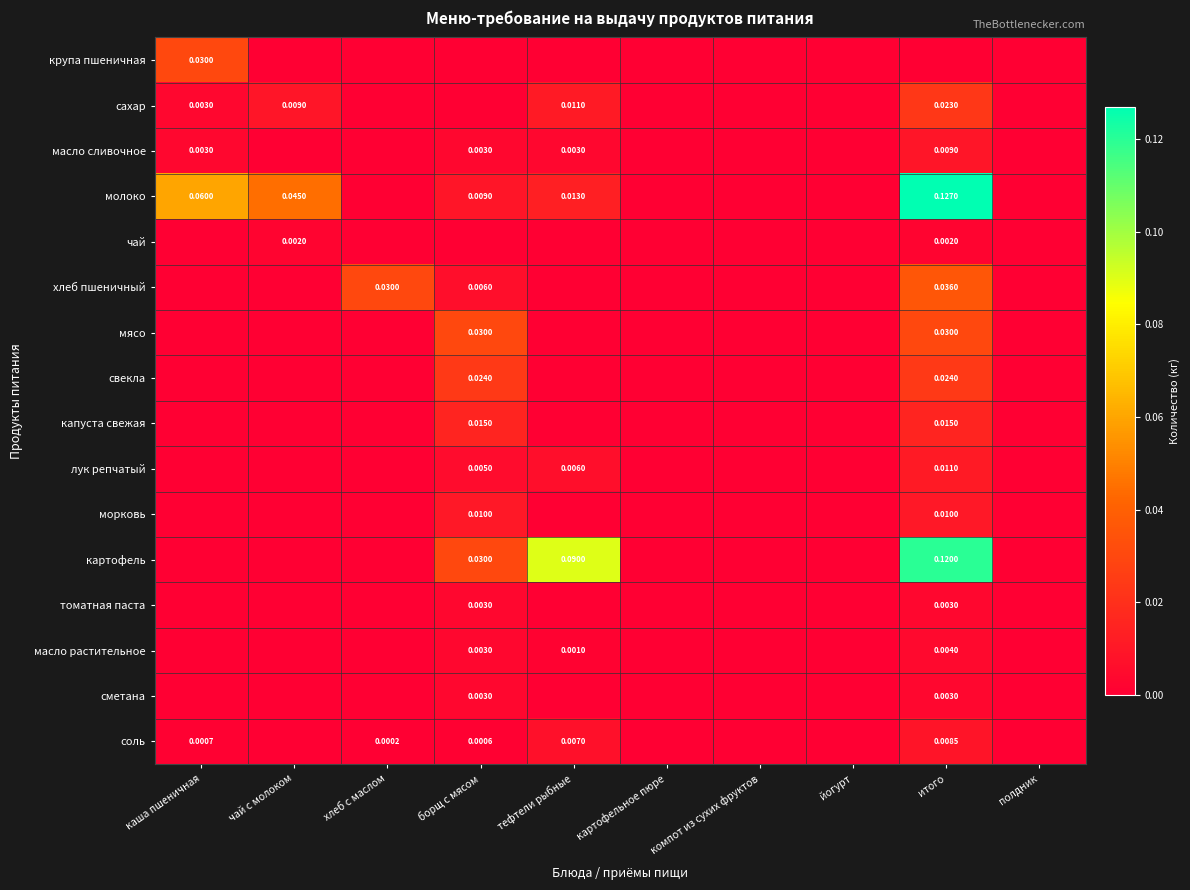

Which series has the widest spread of values?

молоко